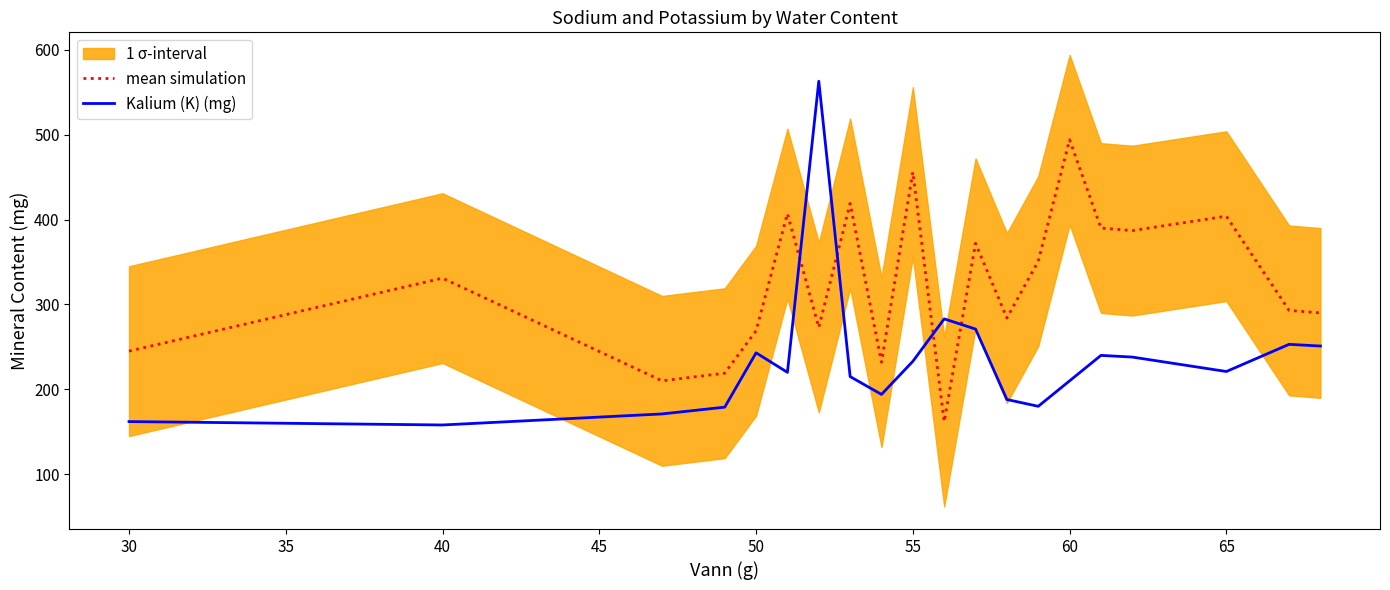

Which series ends up on top after the final intersection of Kalium (K) (mg) and mean simulation?

mean simulation